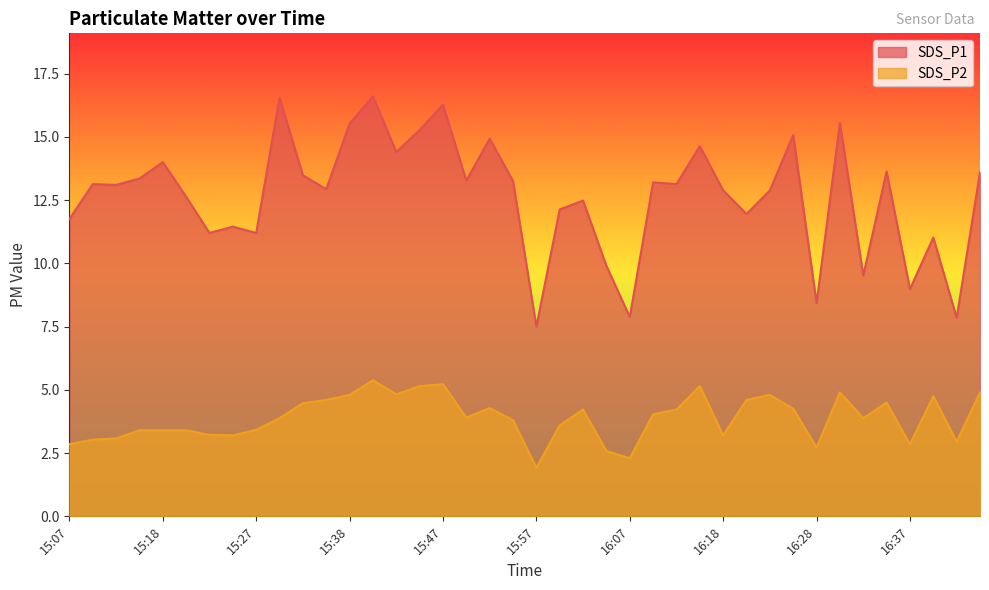

Which series has the largest total across all categories?

SDS_P1